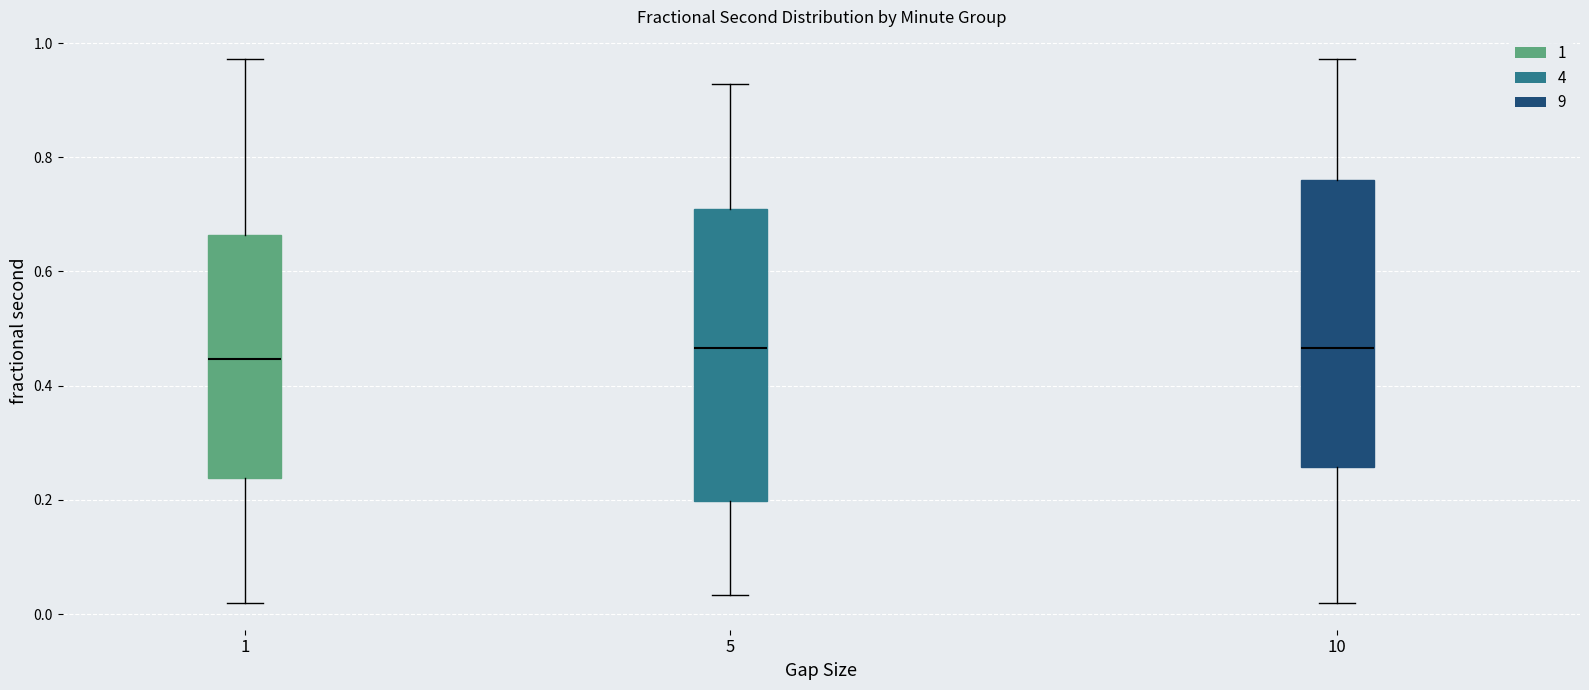

Where does the median line of the box at x = 10 sit on the y-axis? The values are not printed on the chart, so give them approximately, as read against the axis.

0.46